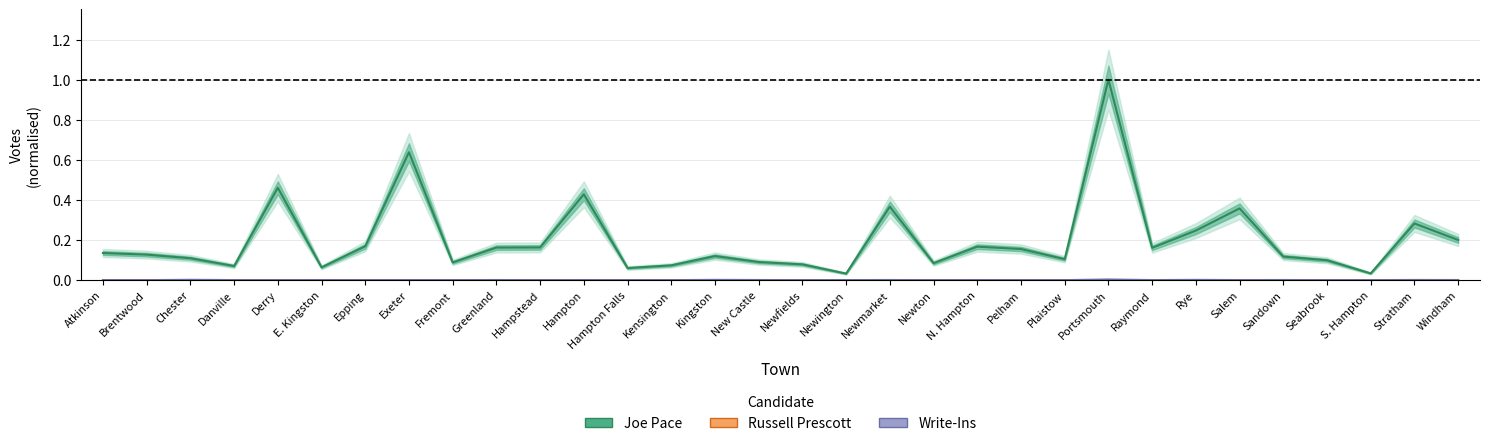

What is the greatest value displayed?

1.0